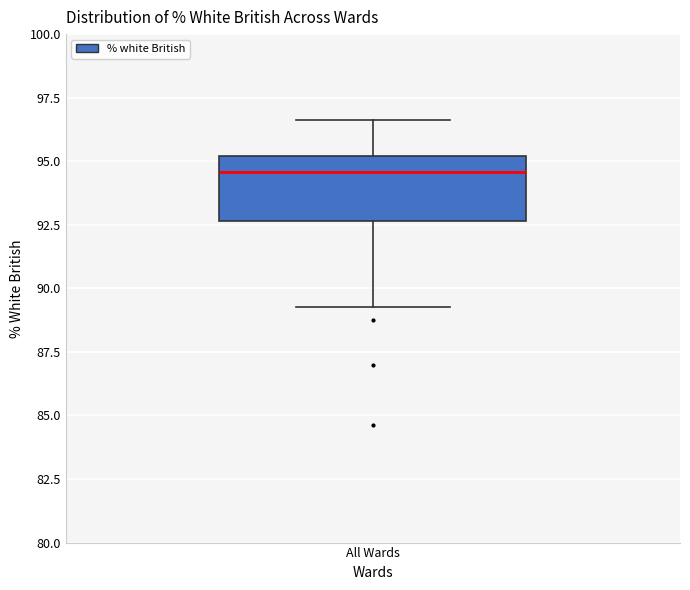

Read this box plot against the y-axis: the position of the median line, the range covered by the box, and the ends of both whiskers. The values are not printed on the chart, so give them approximately, as read against the axis.

median 94.5, box 92.5 to 95.0, whiskers 89.5 to 96.5